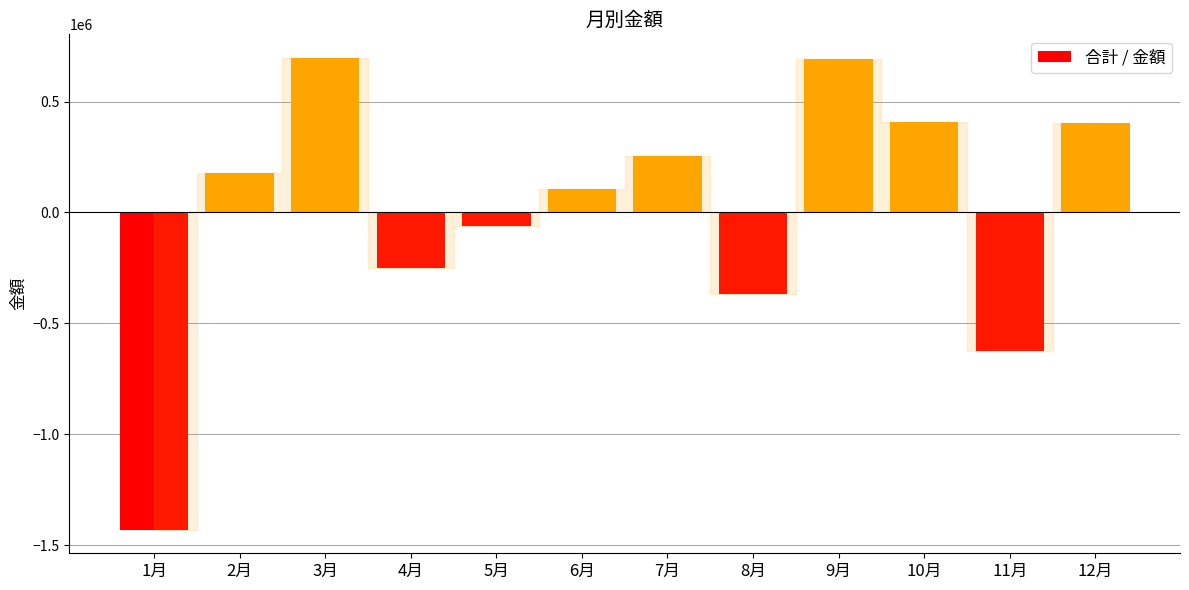

What is the maximum value shown in the chart?

696666.7